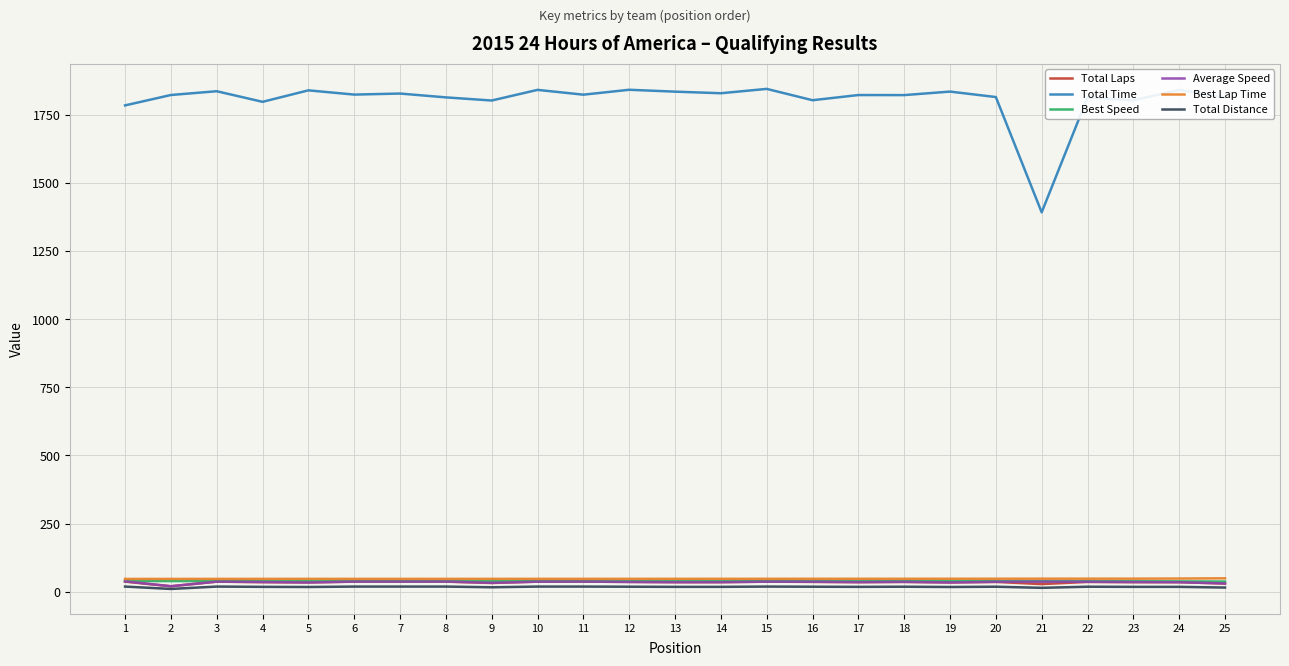

Which series has the widest spread of values?

Total Time